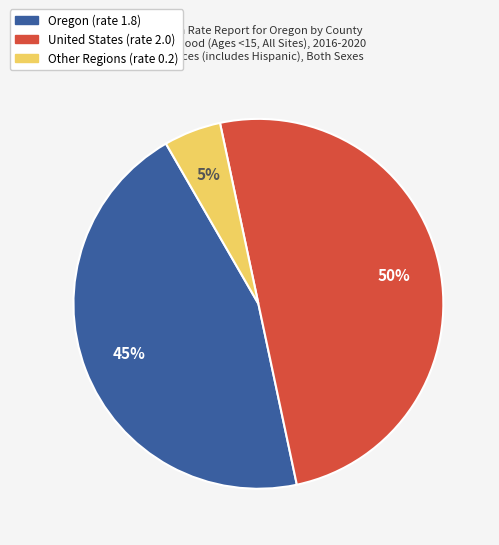

Does Other Regions represent more than half of the total?

No